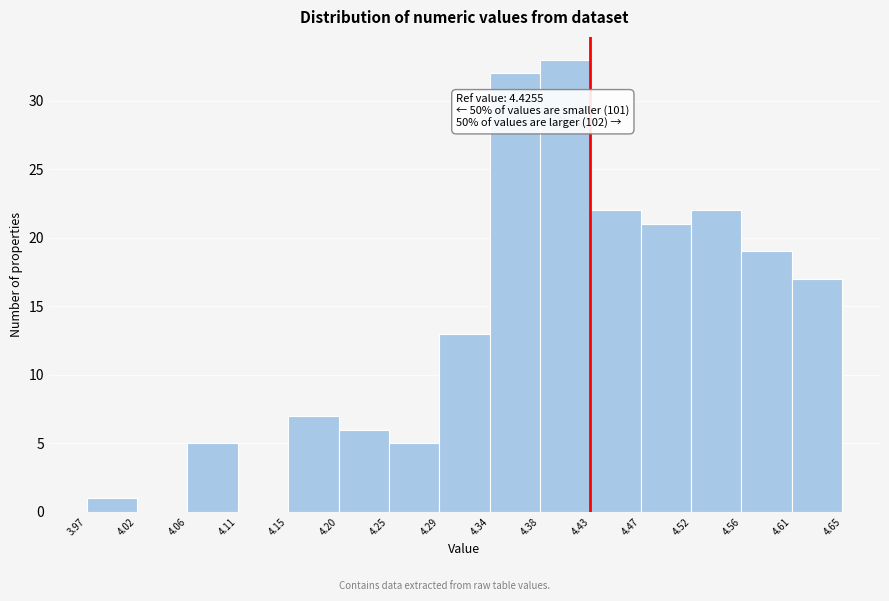

Which range on the x-axis has the tallest bar?

4.38 to 4.43